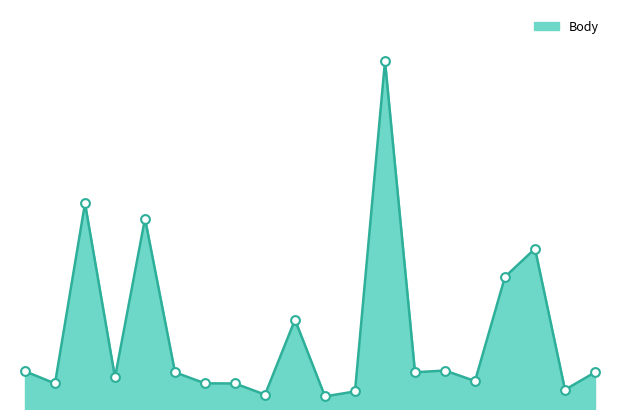

How many lines are shown in the chart?

1